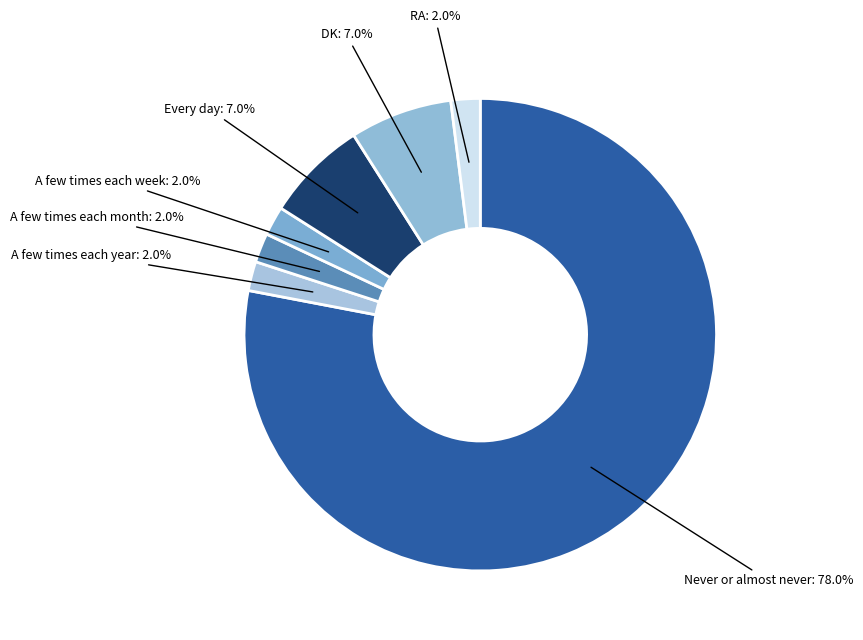

Which category accounts for the majority?

Never or almost never